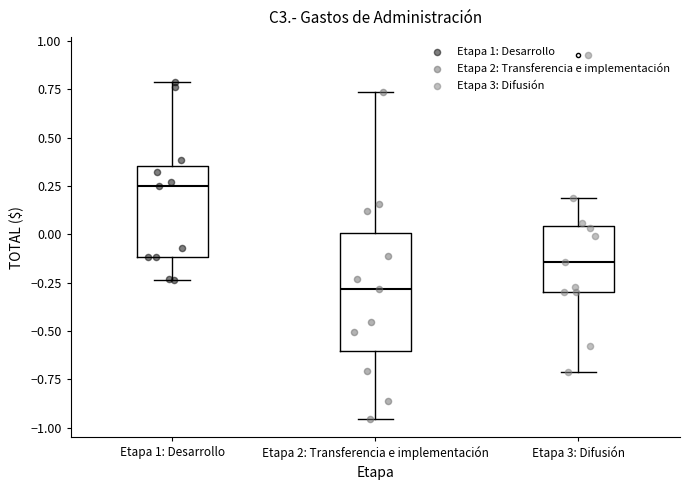

Reading left to right, transcribe this box plot: for each box, give where its median line is, the range the box spans, and where its two whiskers end, as read against the y-axis. The values are not printed on the chart, so give them approximately, as read against the axis.

Etapa 1: Desarrollo: median 0.25, box -0.10 to 0.35, whiskers -0.25 to 0.80
Etapa 2: Transferencia e implementación: median -0.30, box -0.60 to 0.00, whiskers -0.95 to 0.75
Etapa 3: Difusión: median -0.15, box -0.30 to 0.05, whiskers -0.70 to 0.20